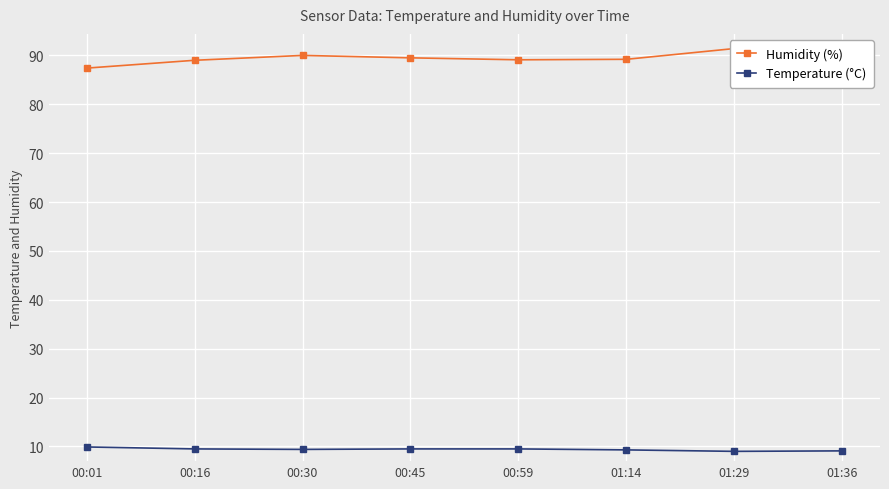

The Humidity (%) series shows 89.2 at 01:14. True or false?

True